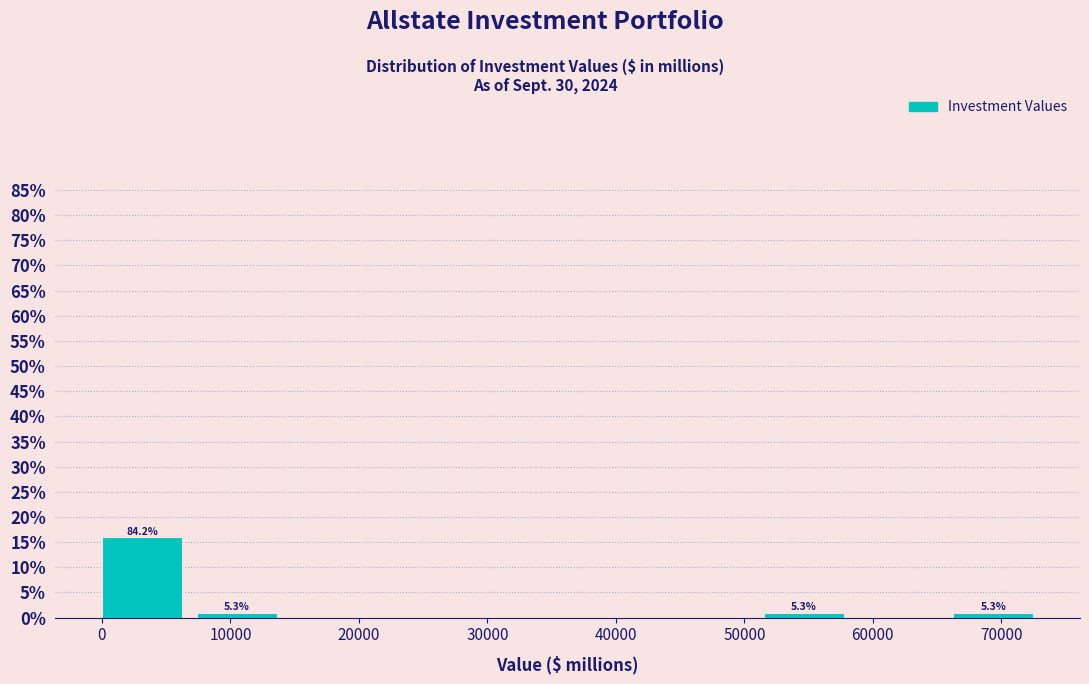

Over which range of the x-axis is the bar tallest?

0 to 7000